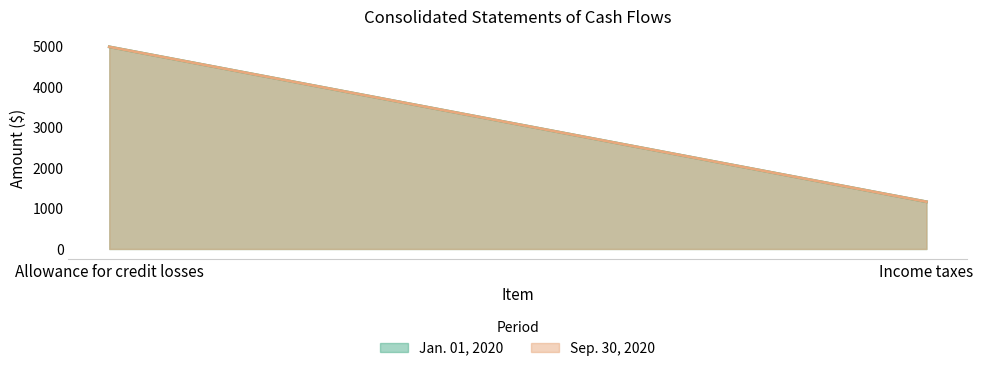

What is the total value across all series at Income taxes?

2336